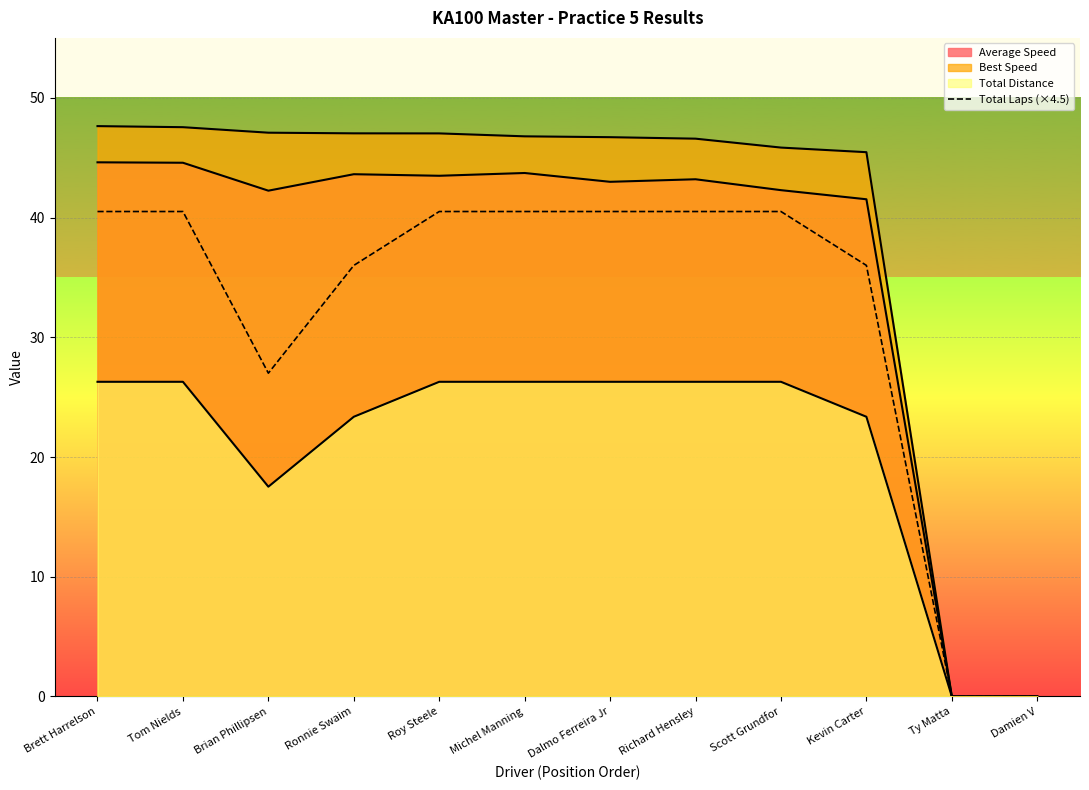

List the labels in order of value, largest first.

Brett Harrelson, Tom Nields, Roy Steele, Michel Manning, Dalmo Ferreira Jr, Richard Hensley, Scott Grundfor, Ronnie Swaim, Kevin Carter, Brian Phillipsen, Ty Matta, Damien V